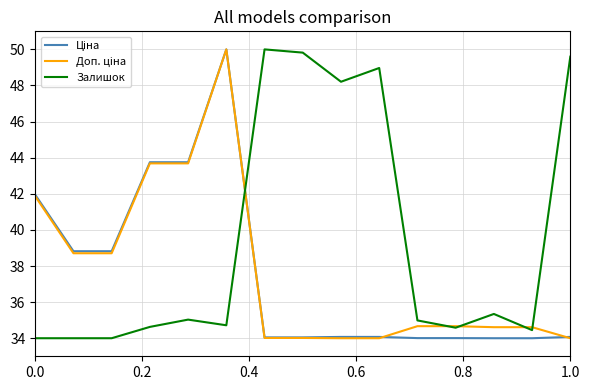

What is the smallest value displayed?

34.0